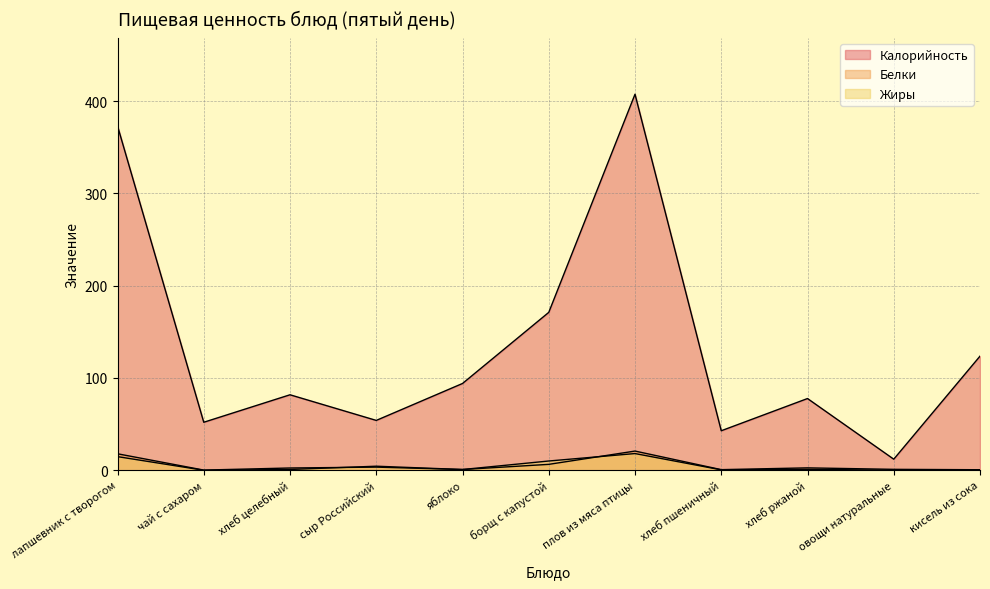

What is the greatest value displayed?

407.4